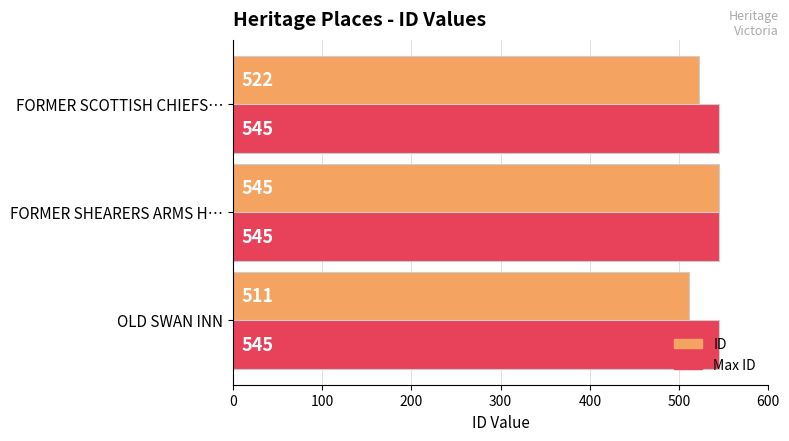

How many ID values are between 511 and 545?

3